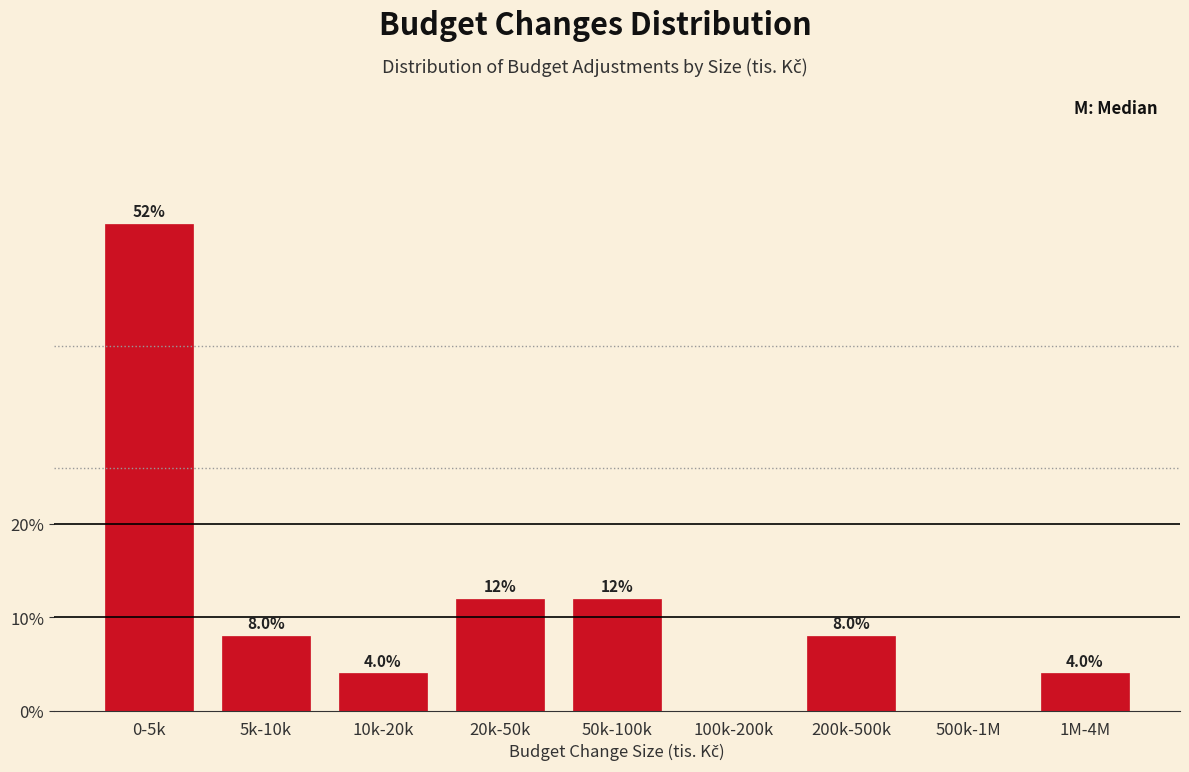

Reading left to right, transcribe all the data shown in this chart.

0-5k=52	5k-10k=8	10k-20k=4	20k-50k=12	50k-100k=12	100k-200k=0	200k-500k=8	500k-1M=0	1M-4M=4